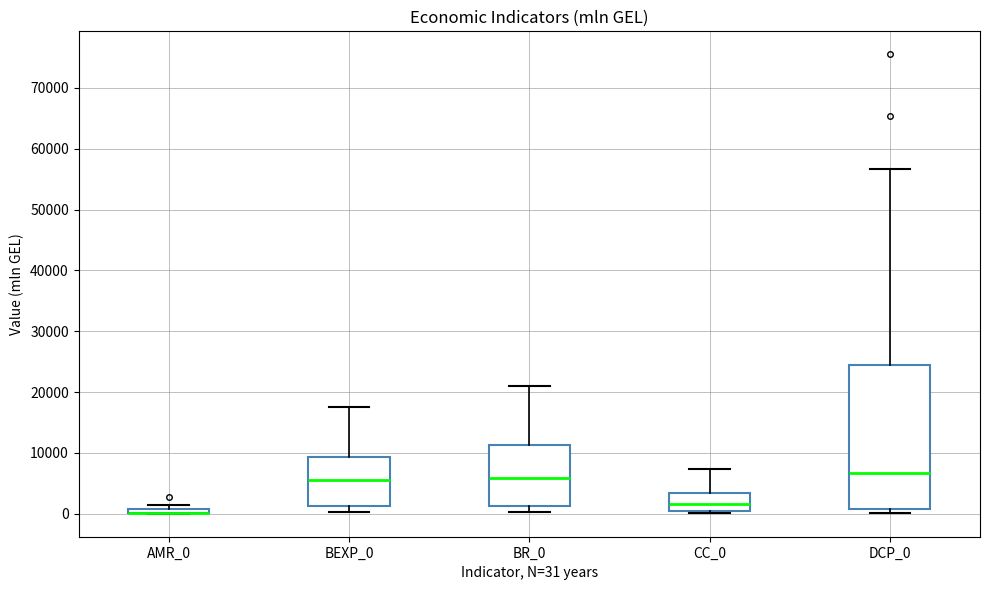

Comparing the boxes themselves (not the whiskers), which one is the tallest?

DCP_0